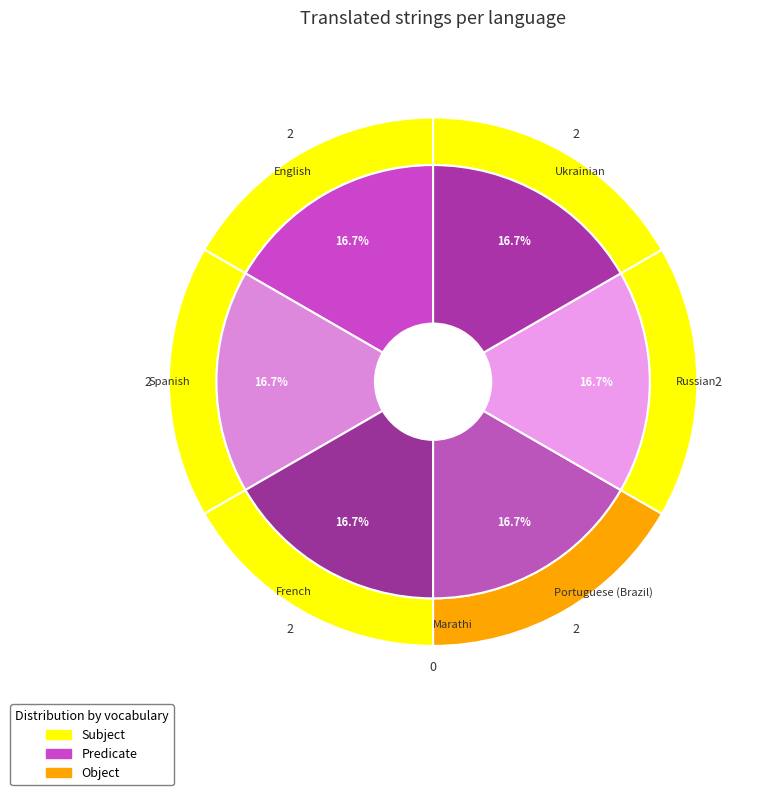

Is it true that Spanish is 3% of the pie?

False